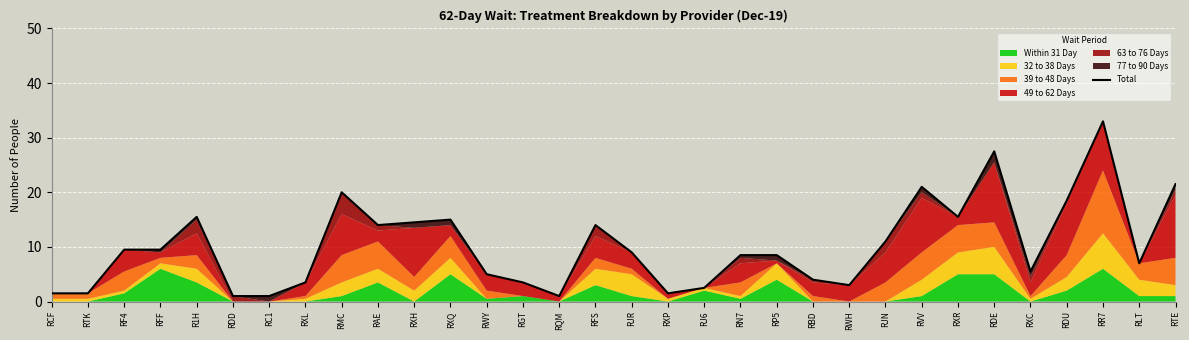

How many values are below 9?

16